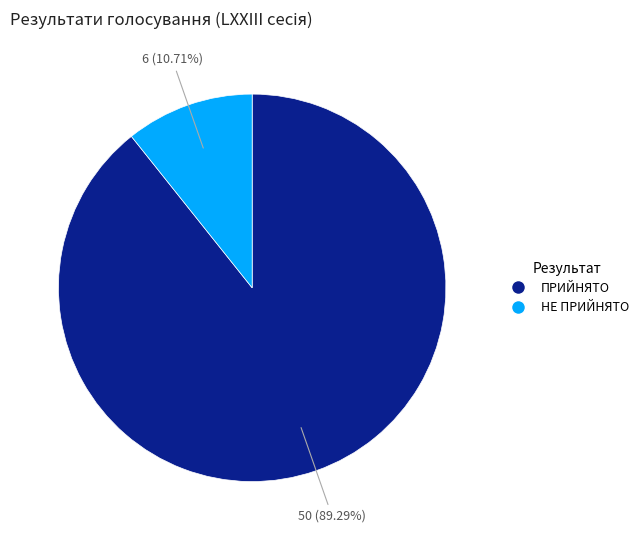

Is it true that НЕ ПРИЙНЯТО is 17% of the pie?

False